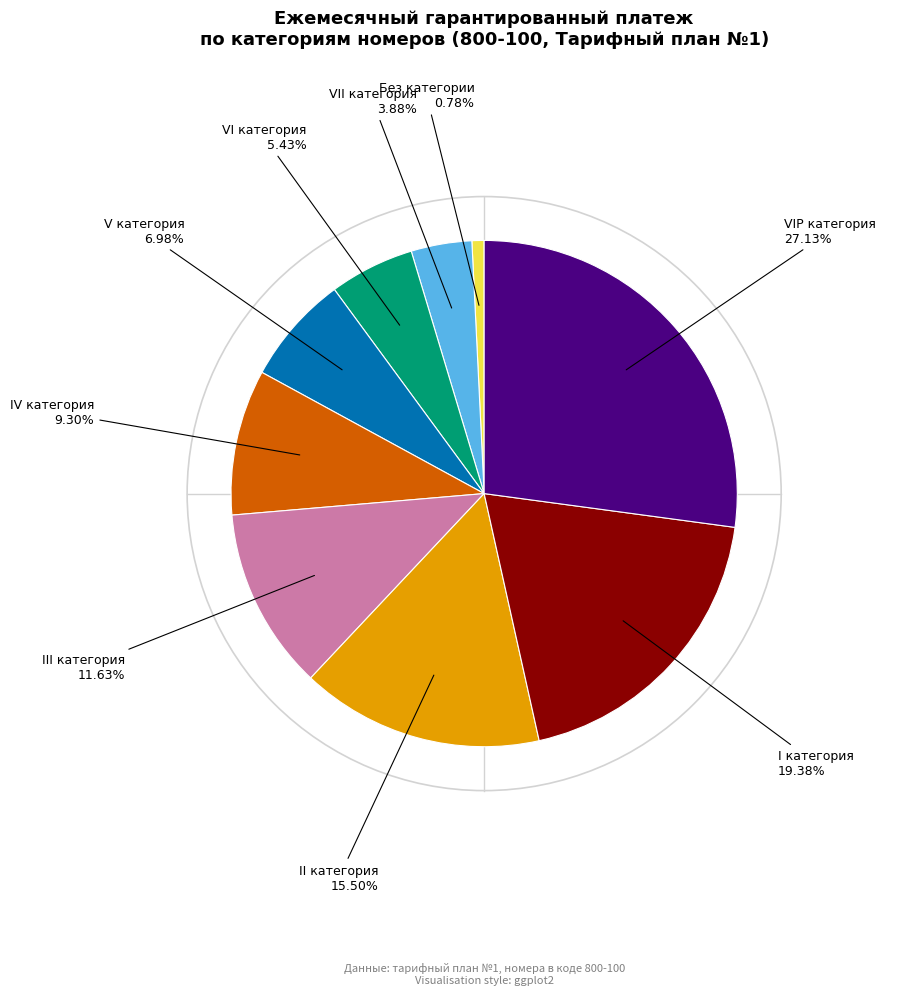

Does any single category account for the majority?

No